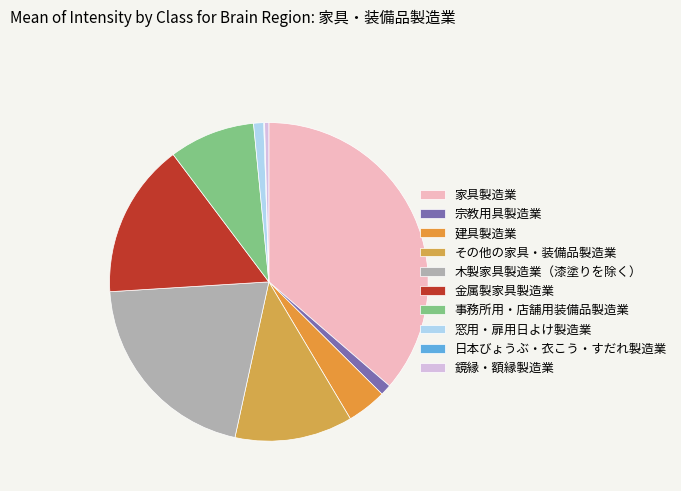

Which slice is the largest?

家具製造業